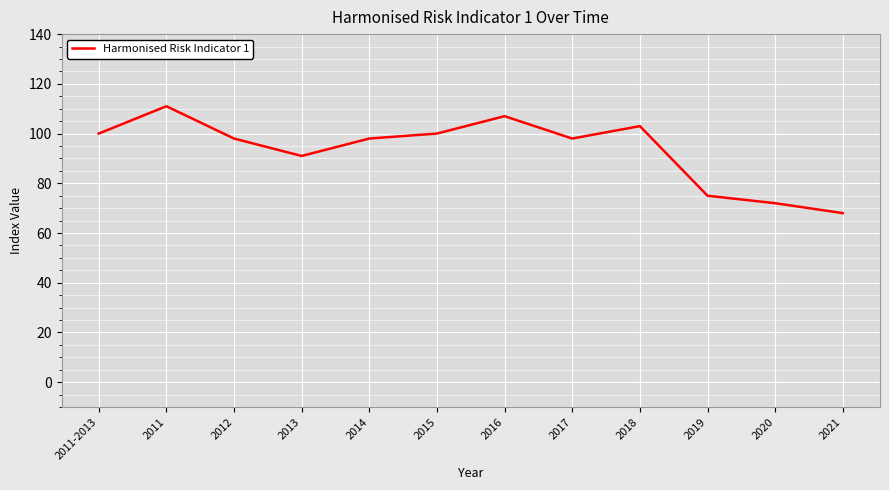

The value at 2014 is 151. True or false?

False